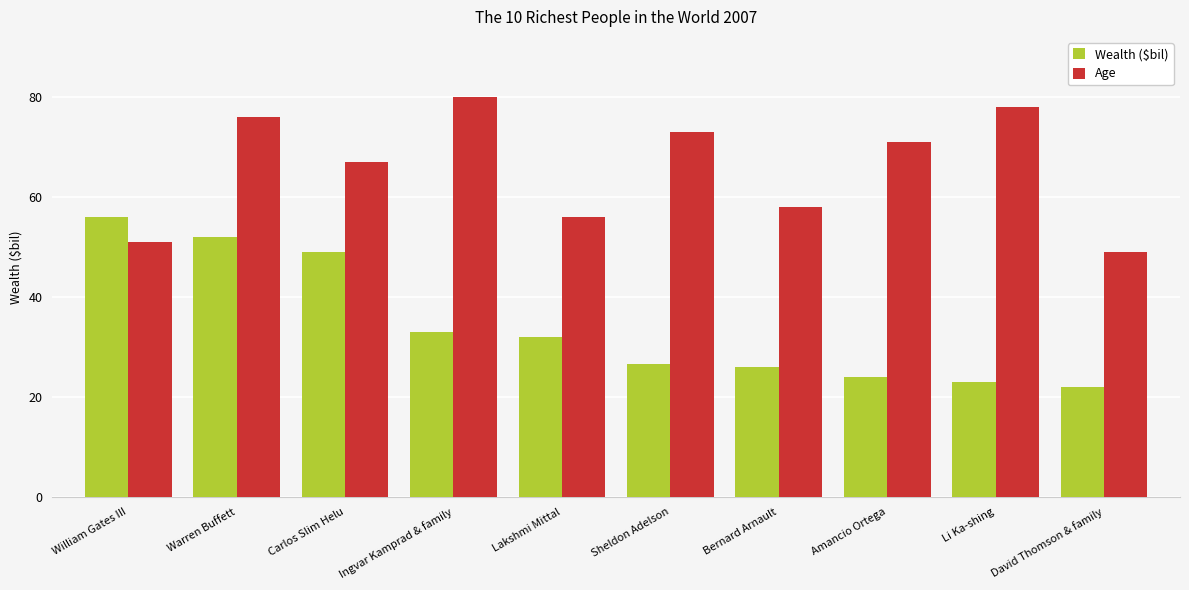

Reading right to left, transcribe all the data shown in this chart.

Wealth ($bil): David Thomson & family=22.0	Li Ka-shing=23.0	Amancio Ortega=24.0	Bernard Arnault=26.0	Sheldon Adelson=26.5	Lakshmi Mittal=32.0	Ingvar Kamprad & family=33.0	Carlos Slim Helu=49.0	Warren Buffett=52.0	William Gates III=56.0
Age: David Thomson & family=49.0	Li Ka-shing=78.0	Amancio Ortega=71.0	Bernard Arnault=58.0	Sheldon Adelson=73.0	Lakshmi Mittal=56.0	Ingvar Kamprad & family=80.0	Carlos Slim Helu=67.0	Warren Buffett=76.0	William Gates III=51.0